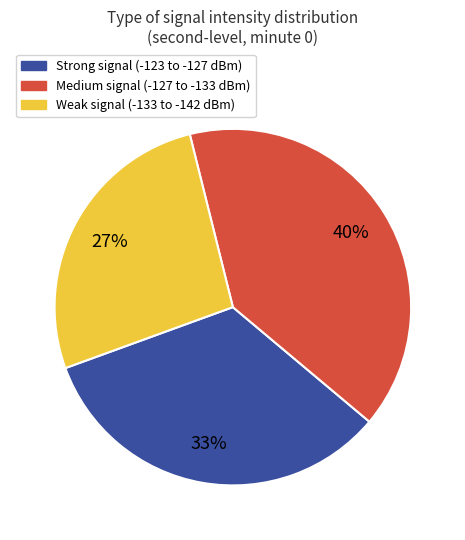

To the nearest percent, what is the difference between the largest and smallest slice percentages?

13%